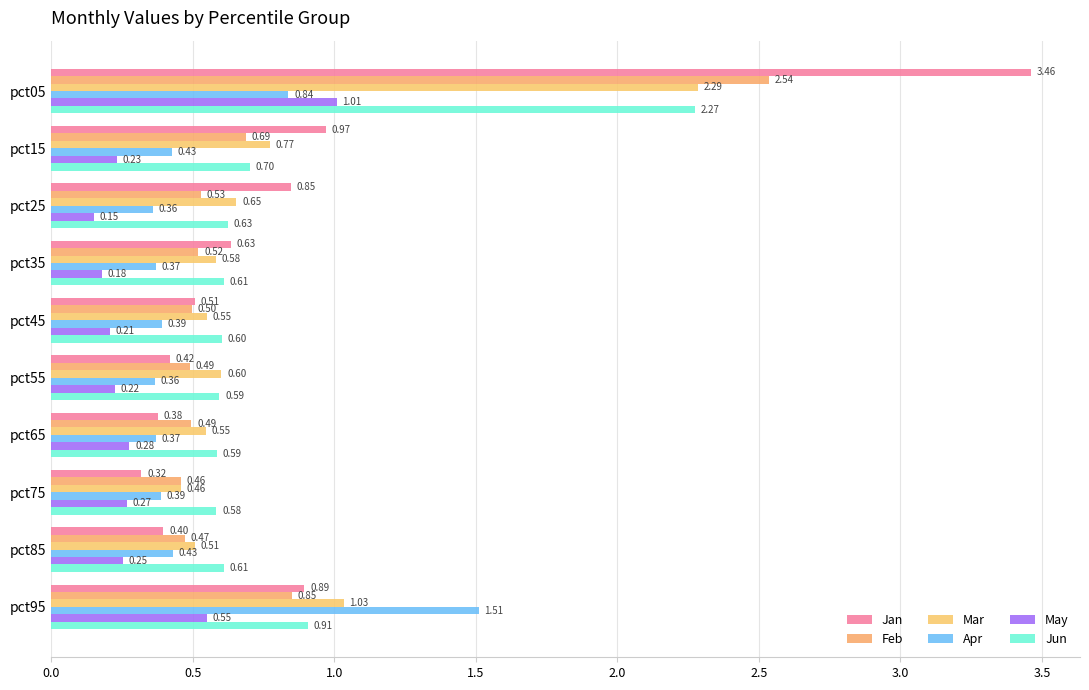

What is the average value of the Mar series?

0.8